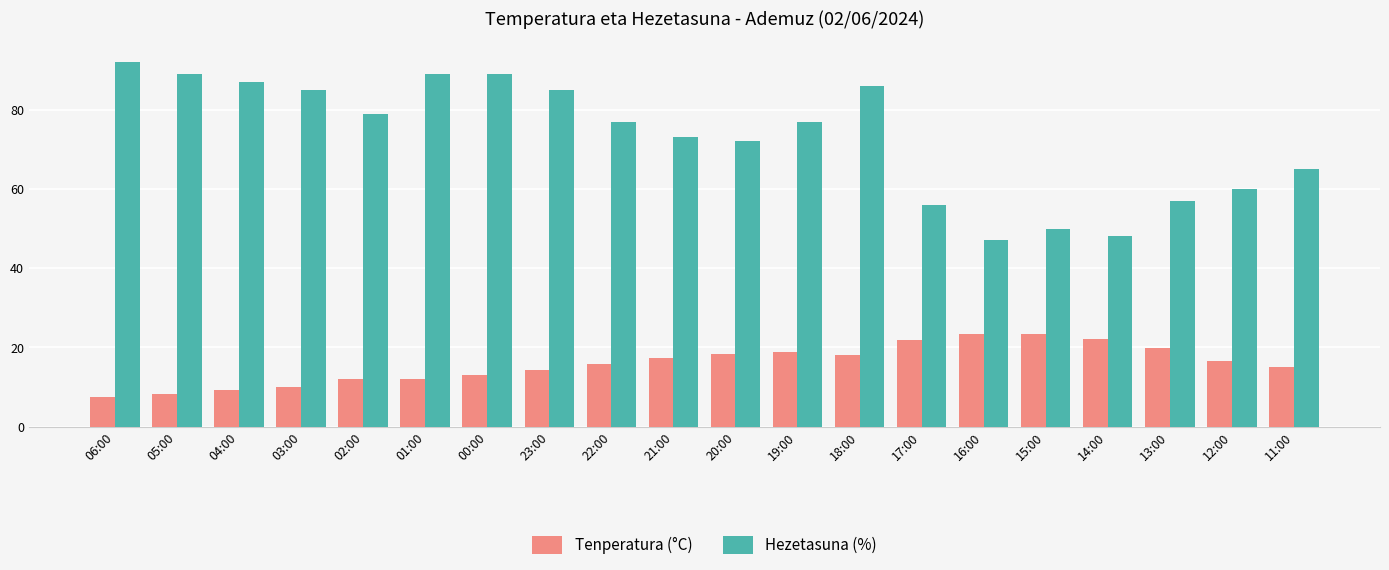

True or false: Hezetasuna (%) has a value of 72.0 at 20:00.

True